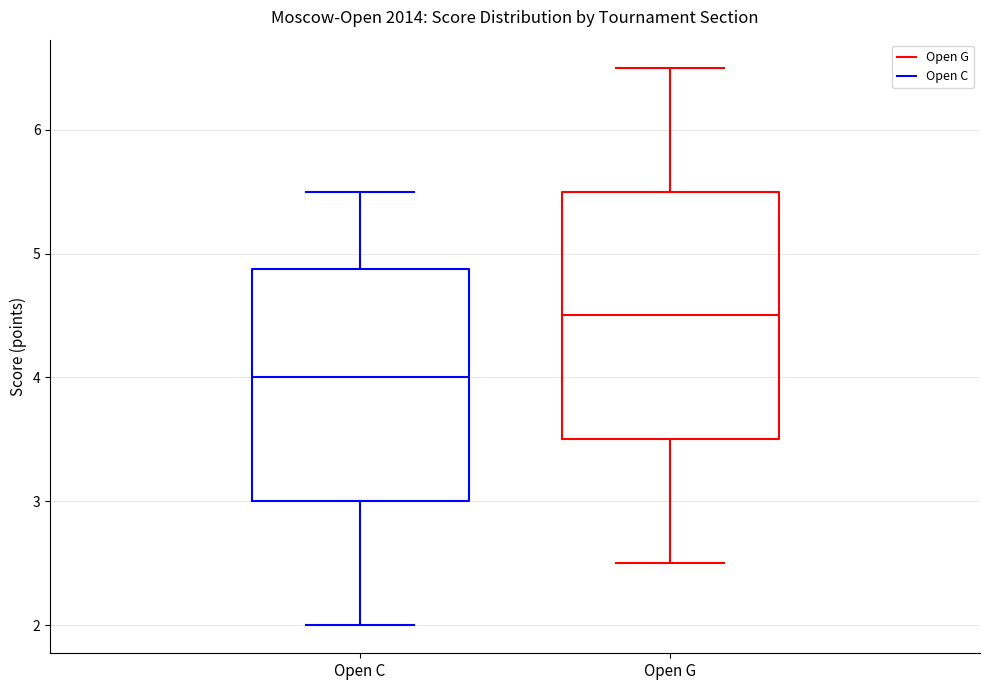

Which box has the lowest median line?

Open C